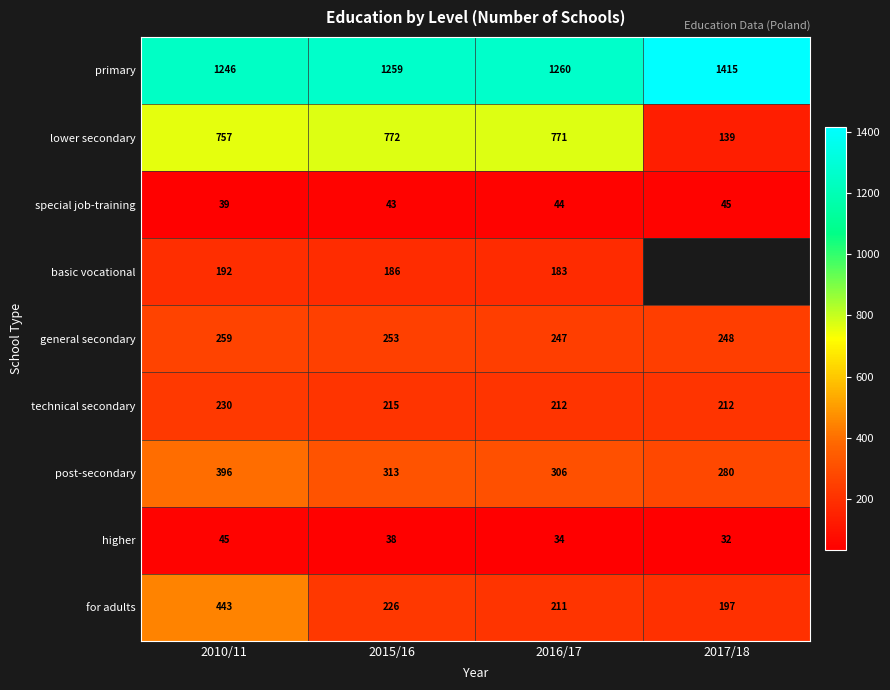

What is the spread (max minus min) of values at 2017/18?

1383.0